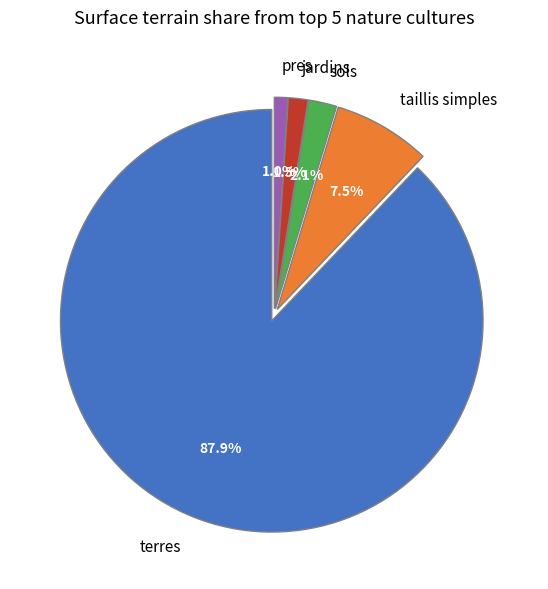

Which has a higher value, taillis simples or pres?

taillis simples